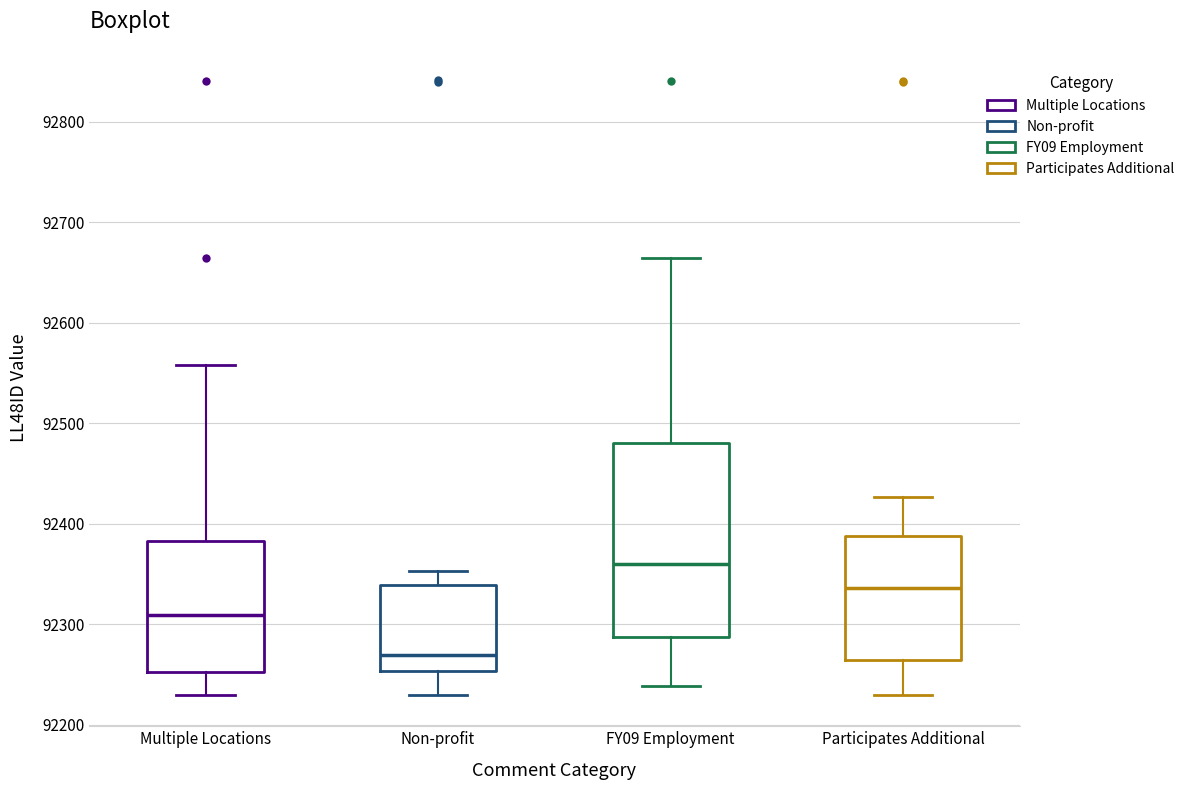

Comparing the boxes themselves (not the whiskers), which one is the tallest?

FY09 Employment